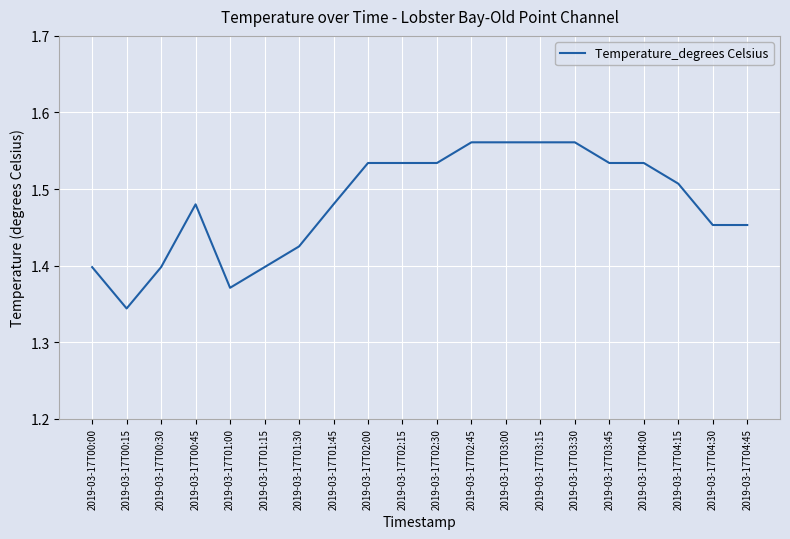

What position from the right is 2019-03-17T02:00?

12